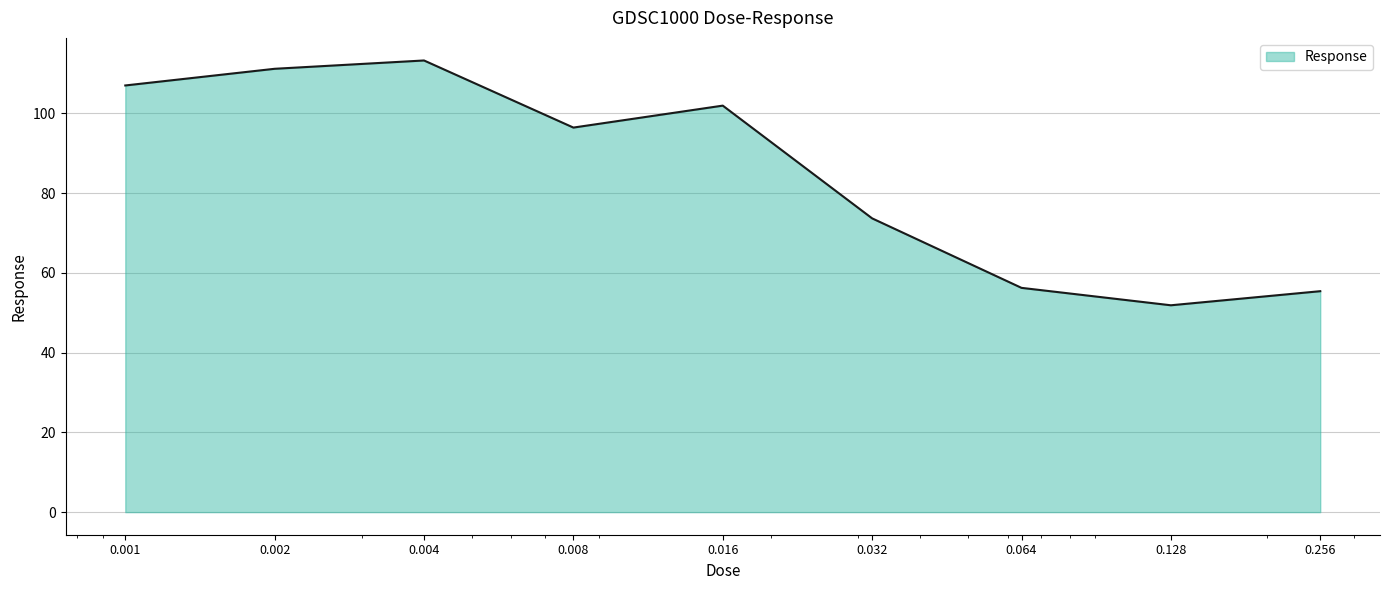

Reading left to right, extract all data points from this chart.

107.0	111.2	113.3	96.5	102.0	73.7	56.3	51.9	55.4